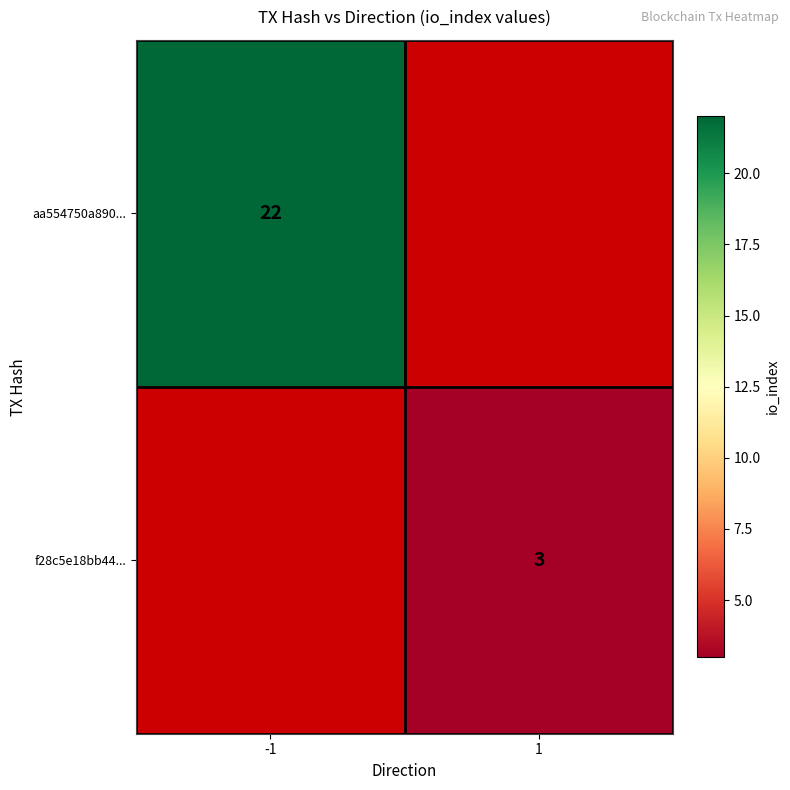

True or false: aa554750a890... has a value of 22 at -1.

True